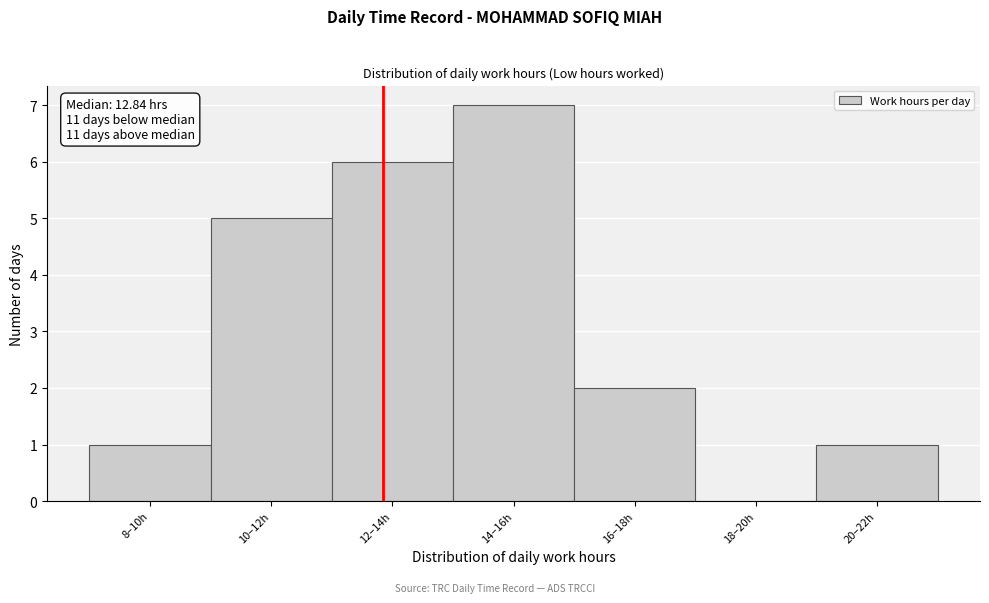

Reading left to right, list all the values displayed in this chart.

8–10h=1	10–12h=5	12–14h=6	14–16h=7	16–18h=2	18–20h=0	20–22h=1